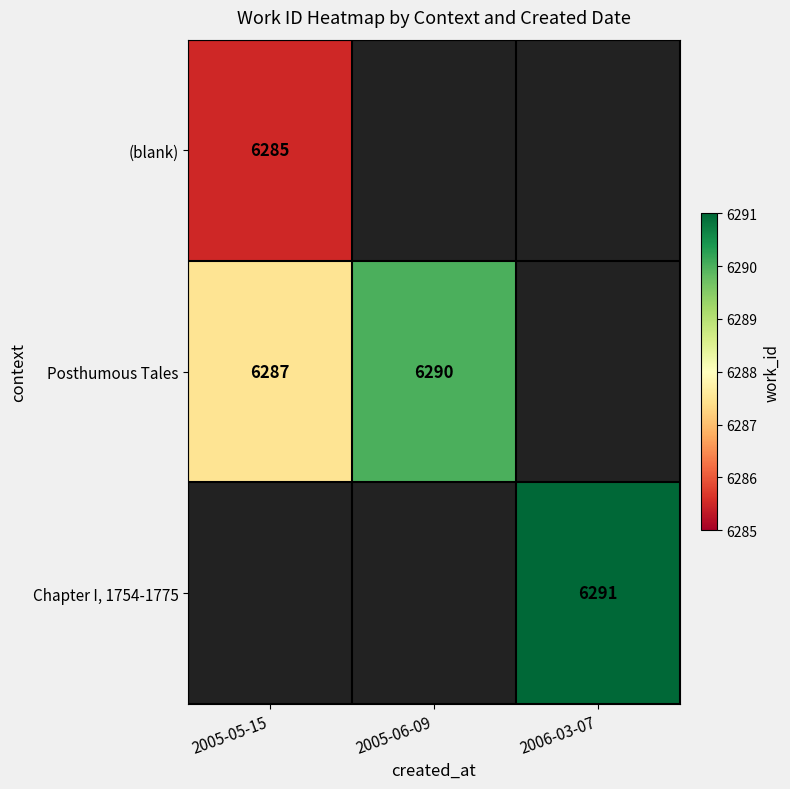

Which category has the highest value across all series?

2006-03-07